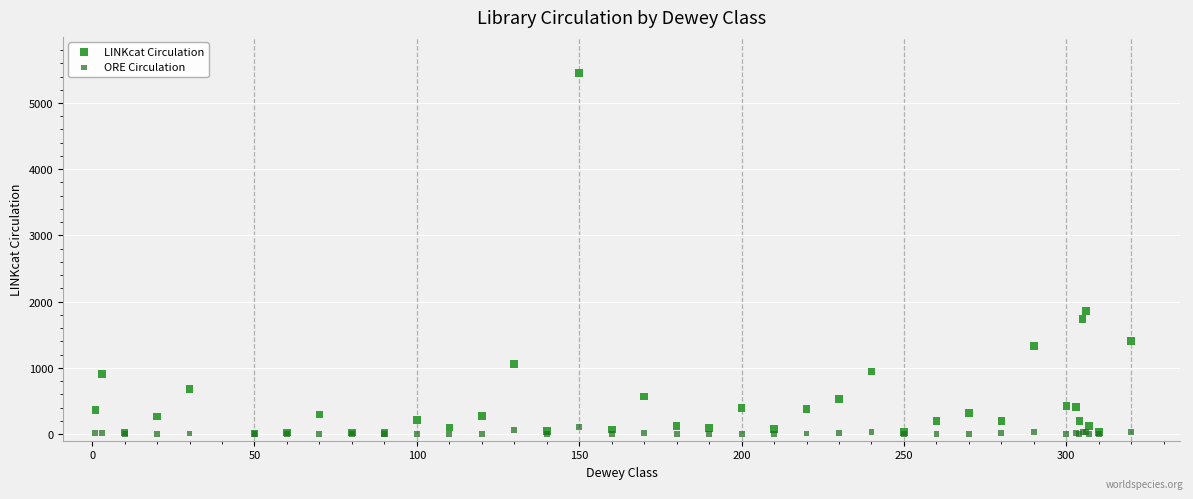

Which series has the largest Y range (max minus min)?

LINKcat Circulation